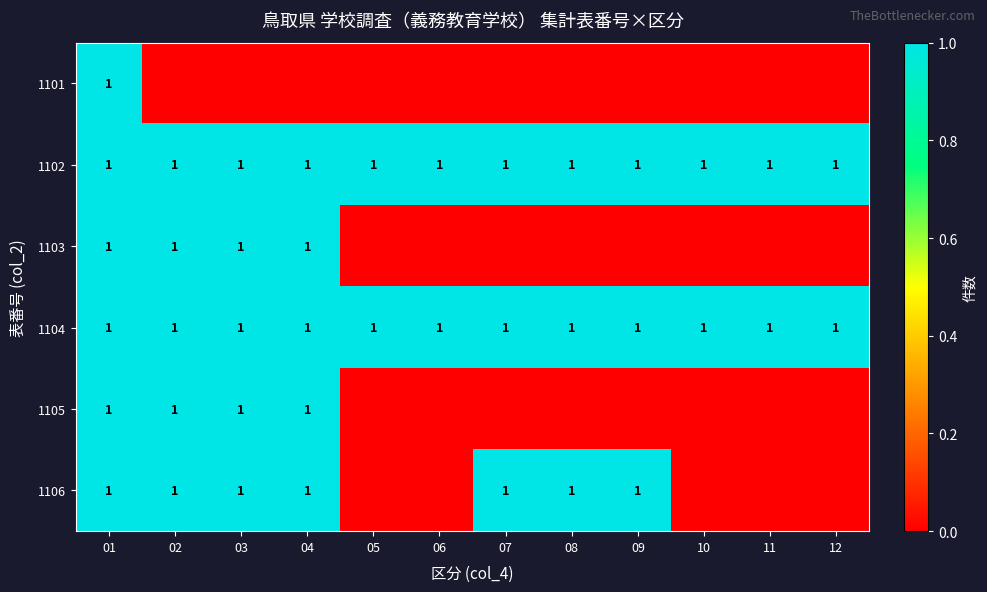

Which category has the highest value across all series?

01